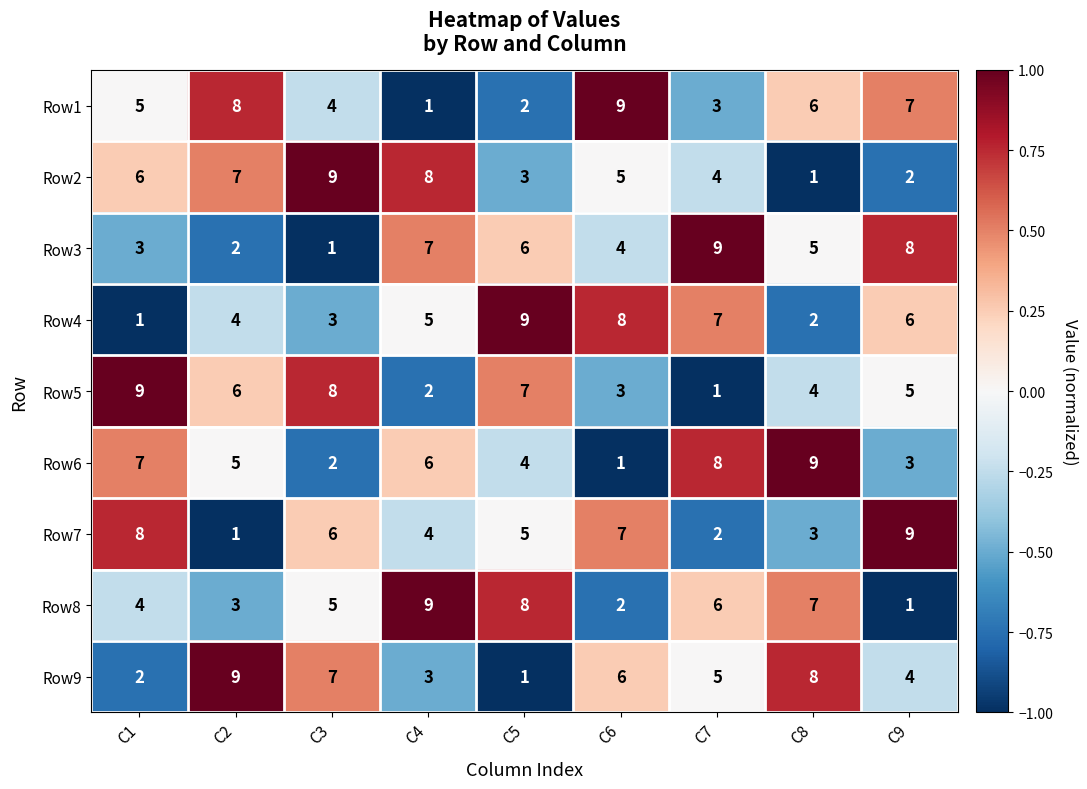

The Row3 series shows 1 at C3. True or false?

True